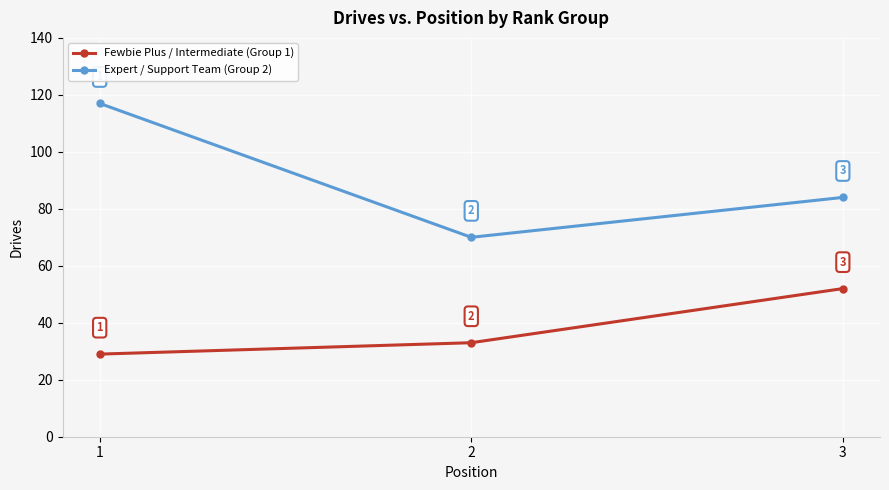

What is the difference between the maximum and minimum values in the Fewbie Plus / Intermediate (Group 1) series?

23